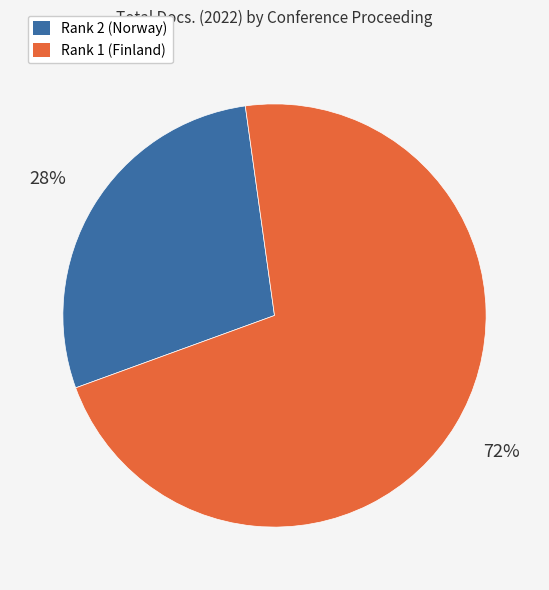

To the nearest percent, what is the combined percentage of Rank 2 (Norway) and Rank 1 (Finland)?

100%